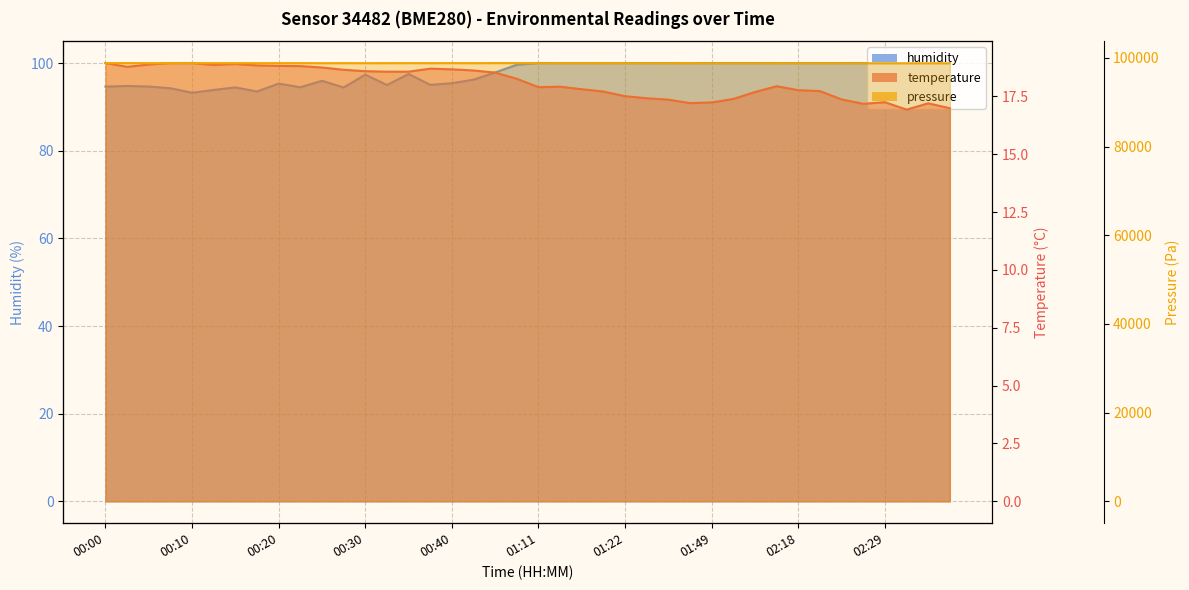

True or false: humidity has a value of 97.5 at 00:35.

True